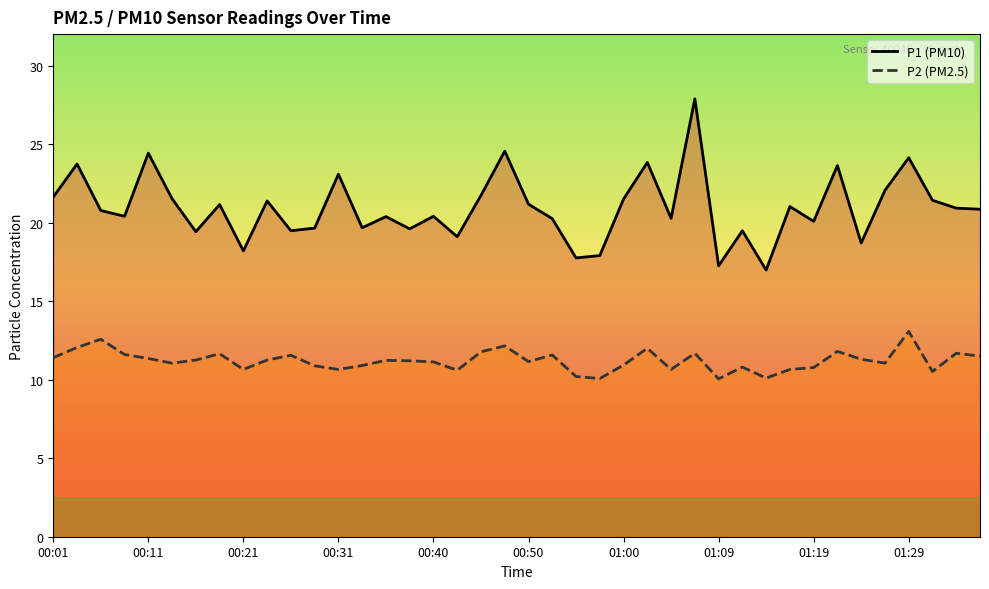

Reading left to right, list all the values displayed in this chart.

P1 (PM10): 21.6	23.7	20.8	20.4	24.4	21.5	19.4	21.1	18.2	21.4	19.5	19.6	23.1	19.7	20.4	19.6	20.4	19.1	21.7	24.6	21.2	20.2	17.8	17.9	21.5	23.8	20.3	27.9	17.2	19.5	17.0	21.0	20.1	23.6	18.7	22.1	24.1	21.4	20.9	20.9
P2 (PM2.5): 11.4	12.1	12.6	11.6	11.3	11.1	11.2	11.7	10.7	11.2	11.6	10.9	10.7	10.9	11.2	11.2	11.1	10.6	11.8	12.2	11.2	11.6	10.2	10.1	10.9	12.0	10.7	11.7	10.1	10.8	10.1	10.7	10.8	11.8	11.3	11.1	13.1	10.5	11.7	11.5